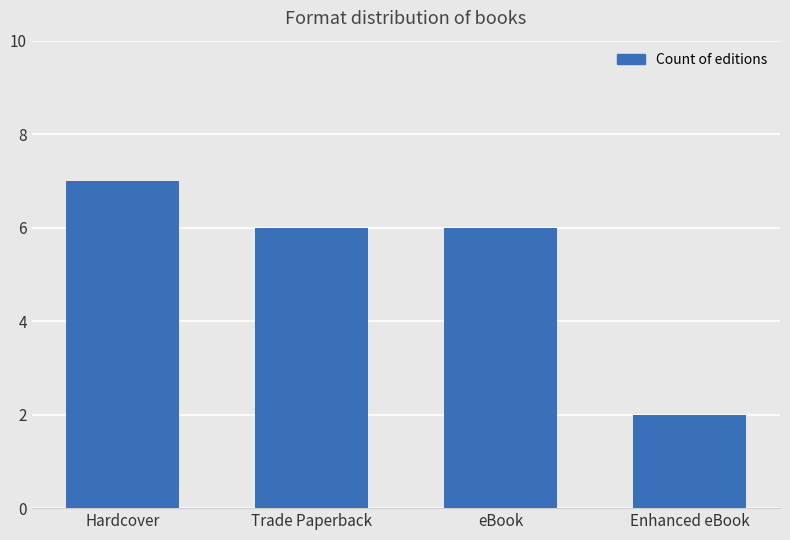

What is the minimum value shown in the chart?

2